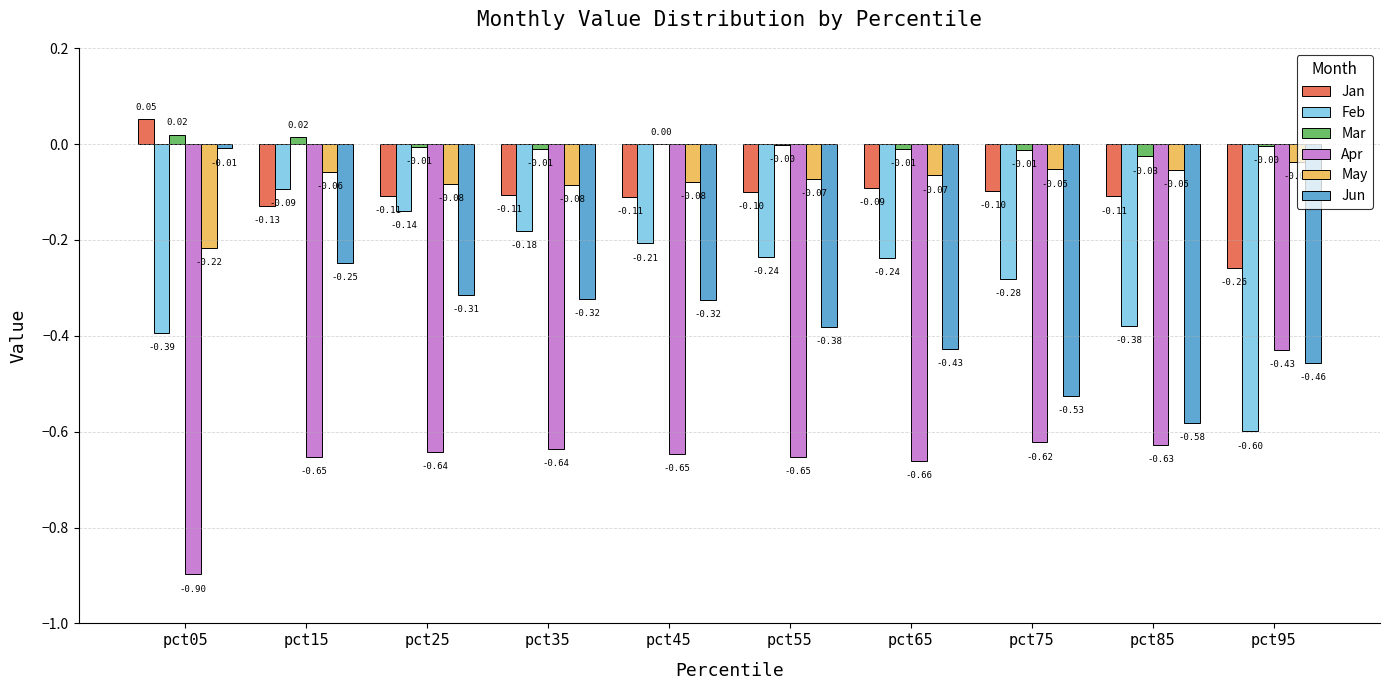

What value does the Jan series have at pct65?

-0.1